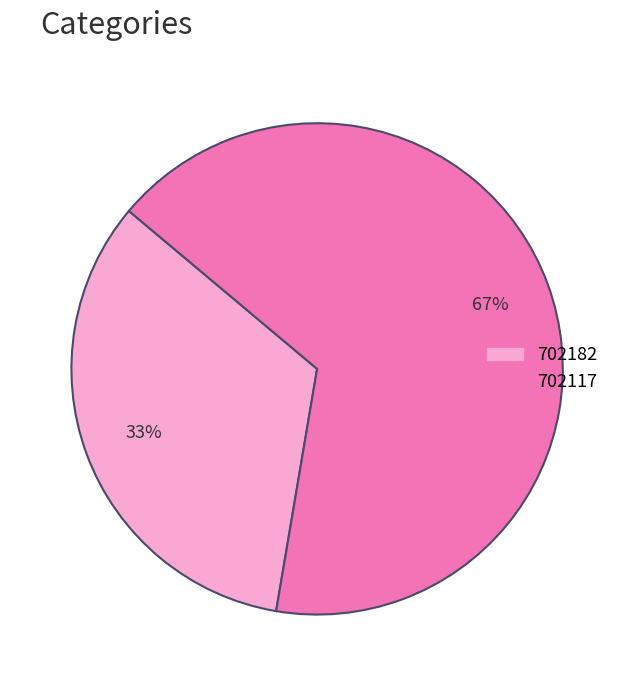

To the nearest percent, what is the average slice percentage?

50%